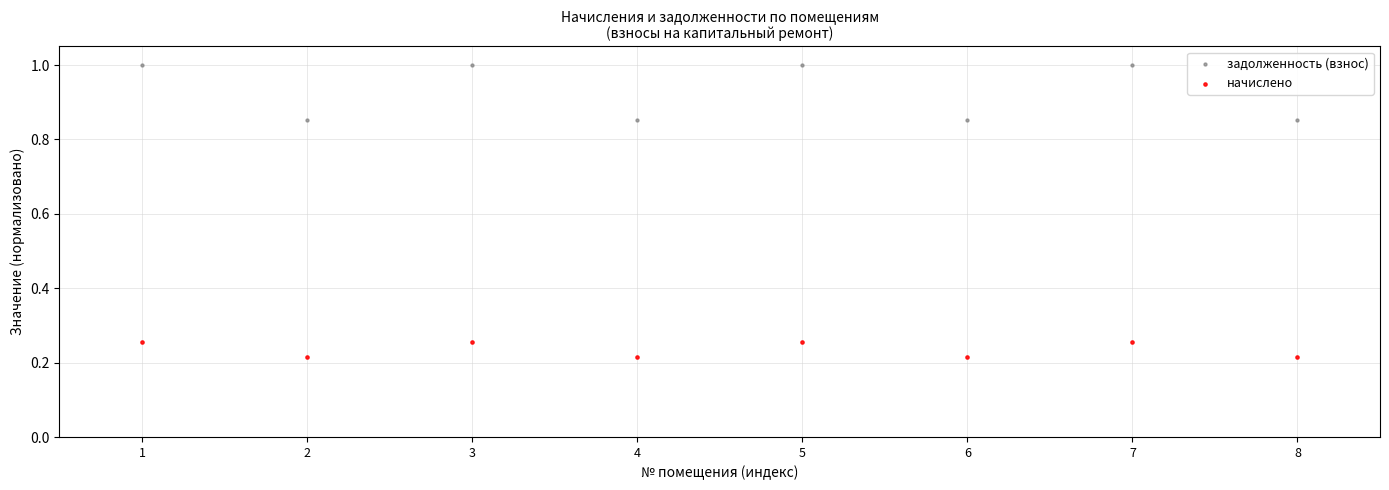

Which series contains the highest Y value?

задолженность (взнос)